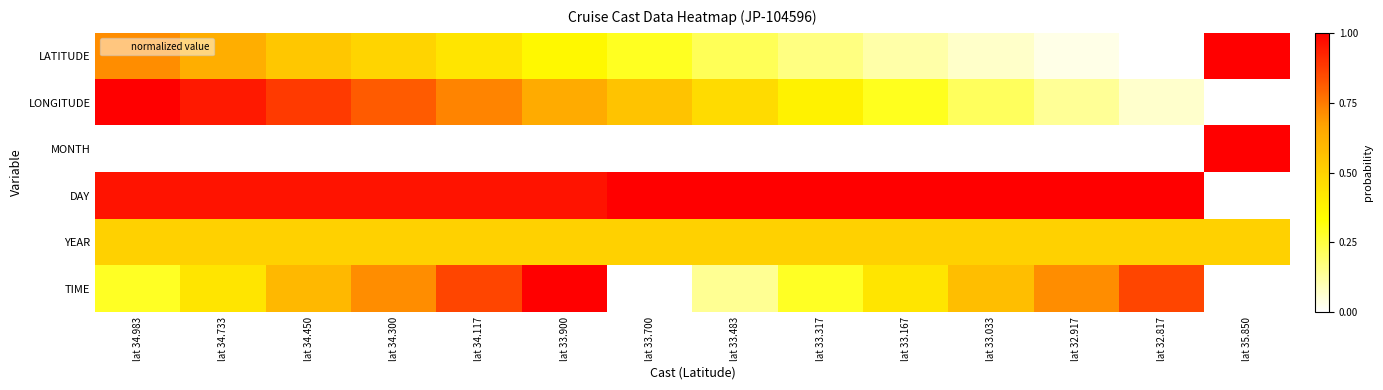

At lat 32.917, list the series in order from smallest to largest.

MONTH, LATITUDE, LONGITUDE, YEAR, TIME, DAY